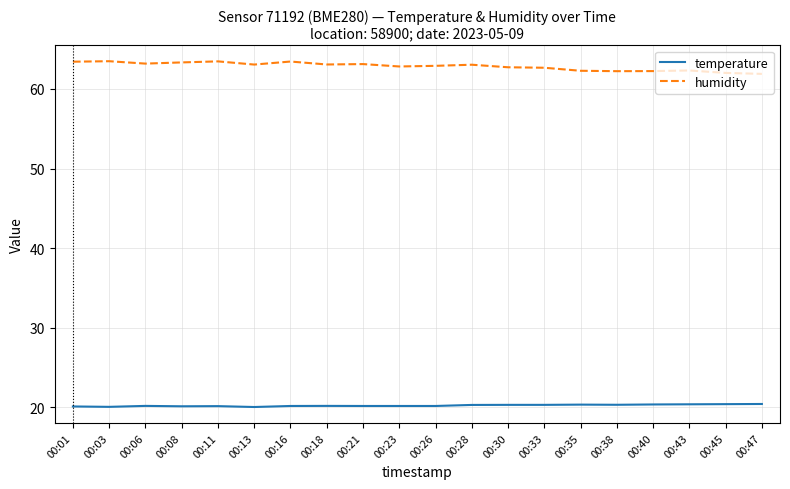

List the series in order of their overall mean, lowest first.

temperature, humidity